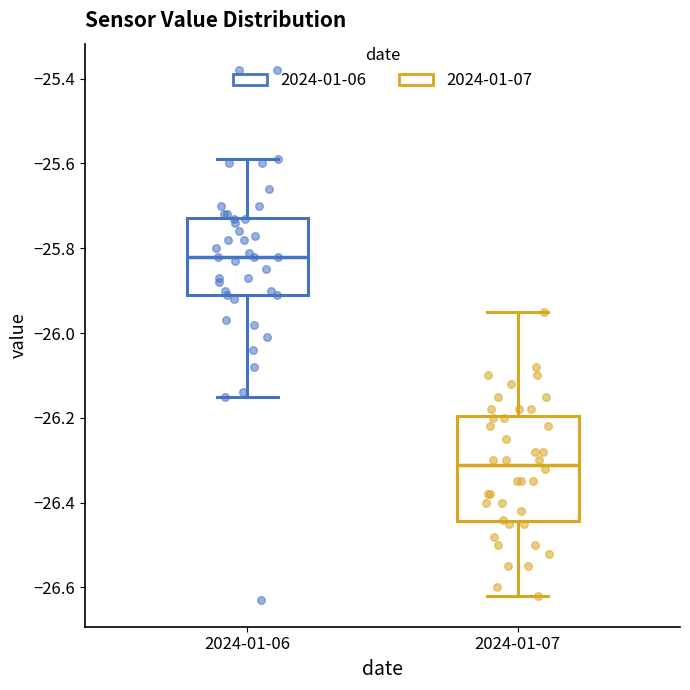

Comparing the boxes themselves (not the whiskers), which one is the tallest?

2024-01-07